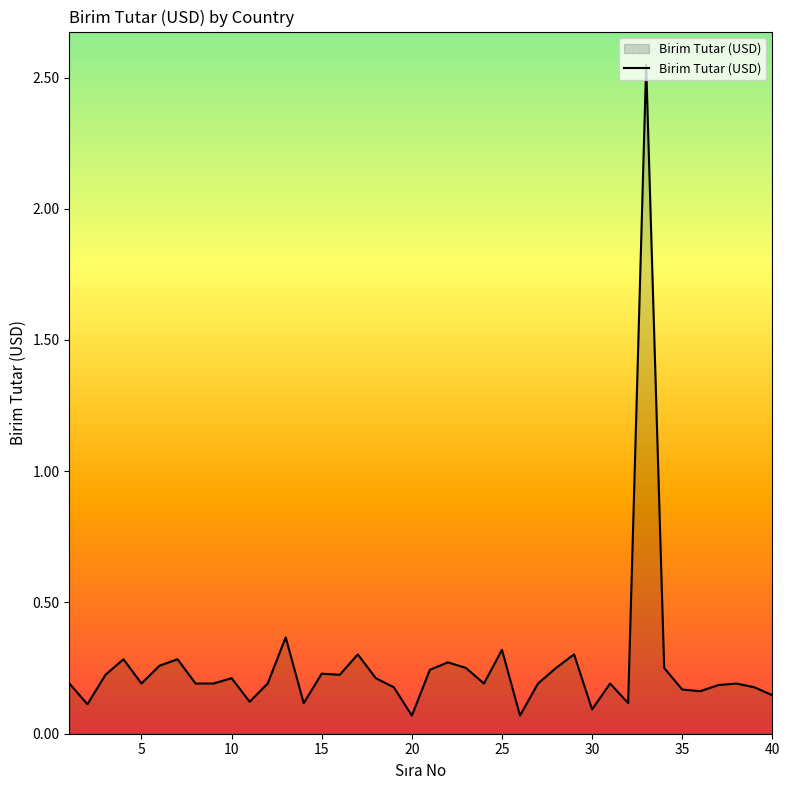

How many series are shown in this chart?

1